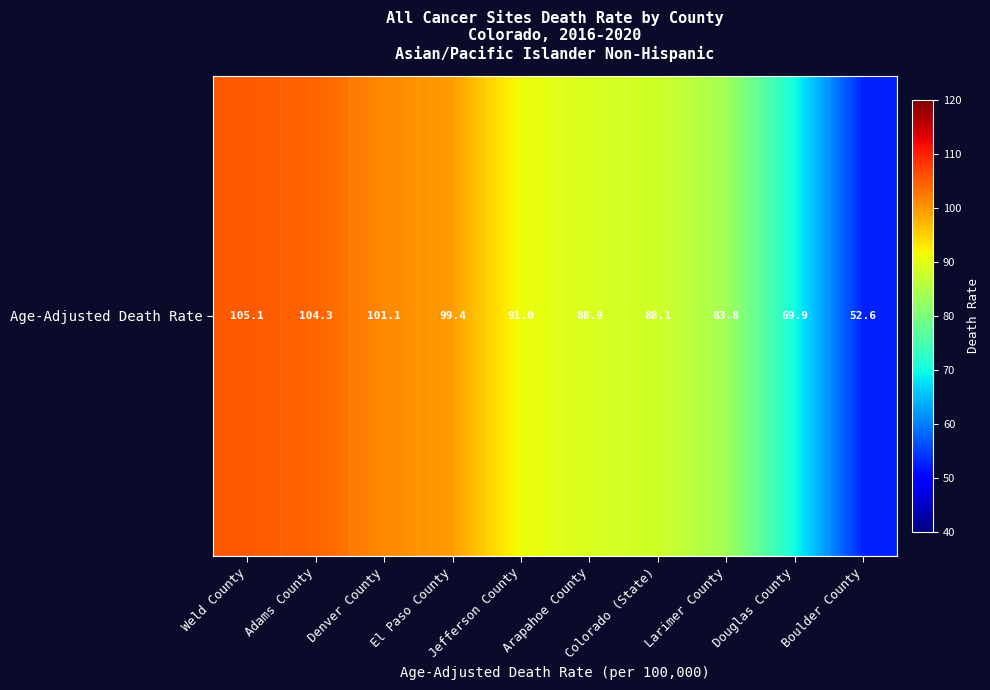

Where is the data nearest to the value 78?

Larimer County